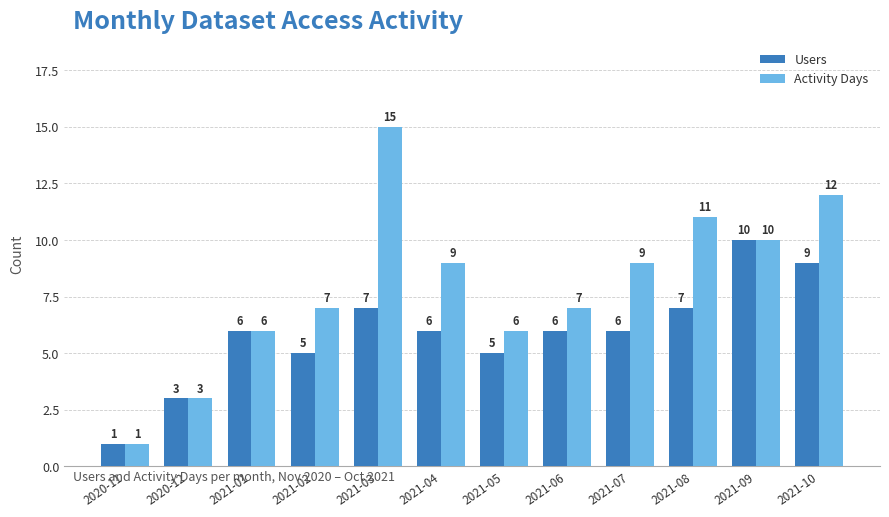

At which category is the sum across all series the highest?

2021-03